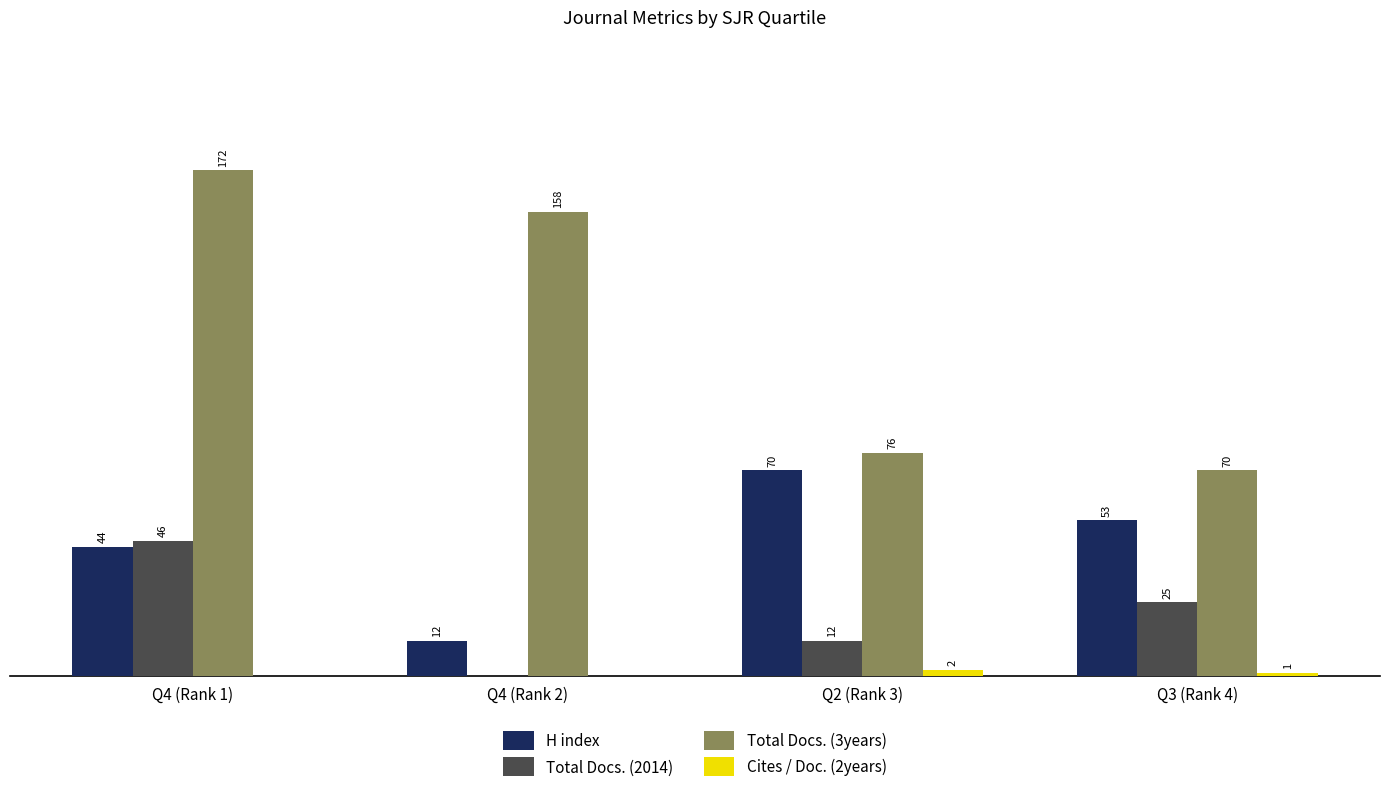

At which category is the sum across all series the highest?

Q4 (Rank 1)